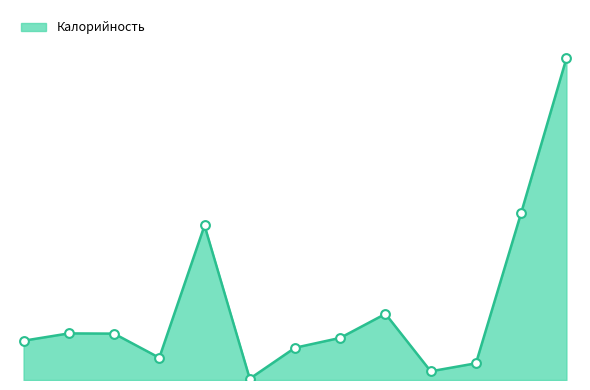

Is this an area chart (filled region under the line)?

Yes